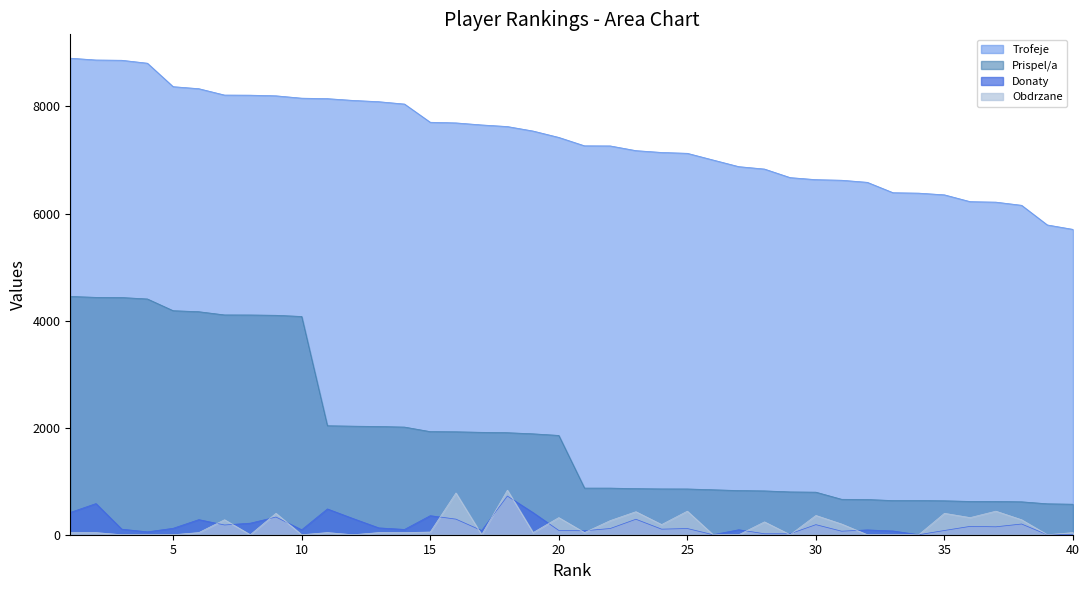

True or false: Trofeje and Prispel/a intersect in this chart.

False